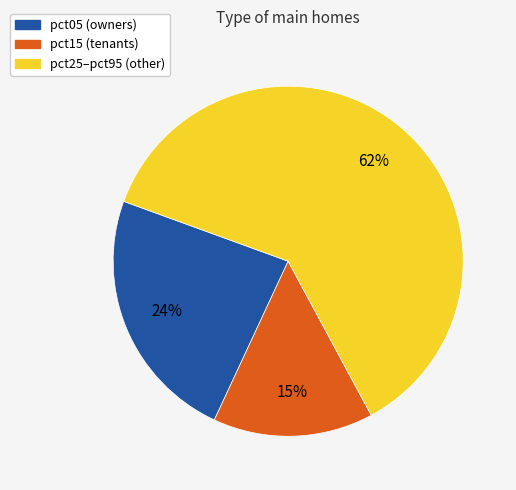

Is there any slice that represents more than half of the pie?

Yes